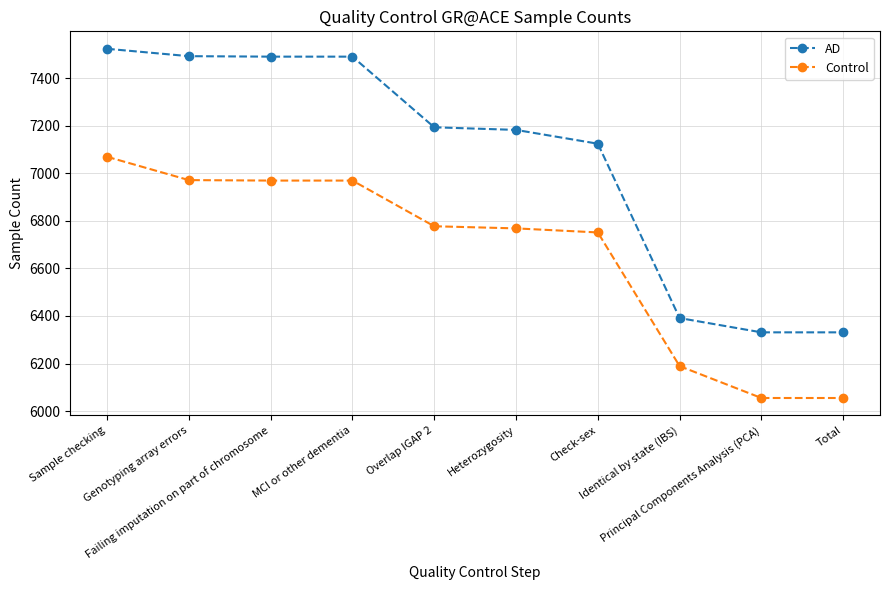

Which series has the widest spread of values?

AD